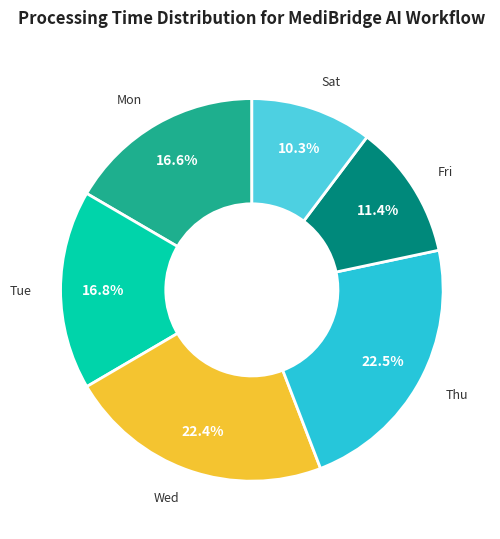

Is there a majority slice in this chart?

No